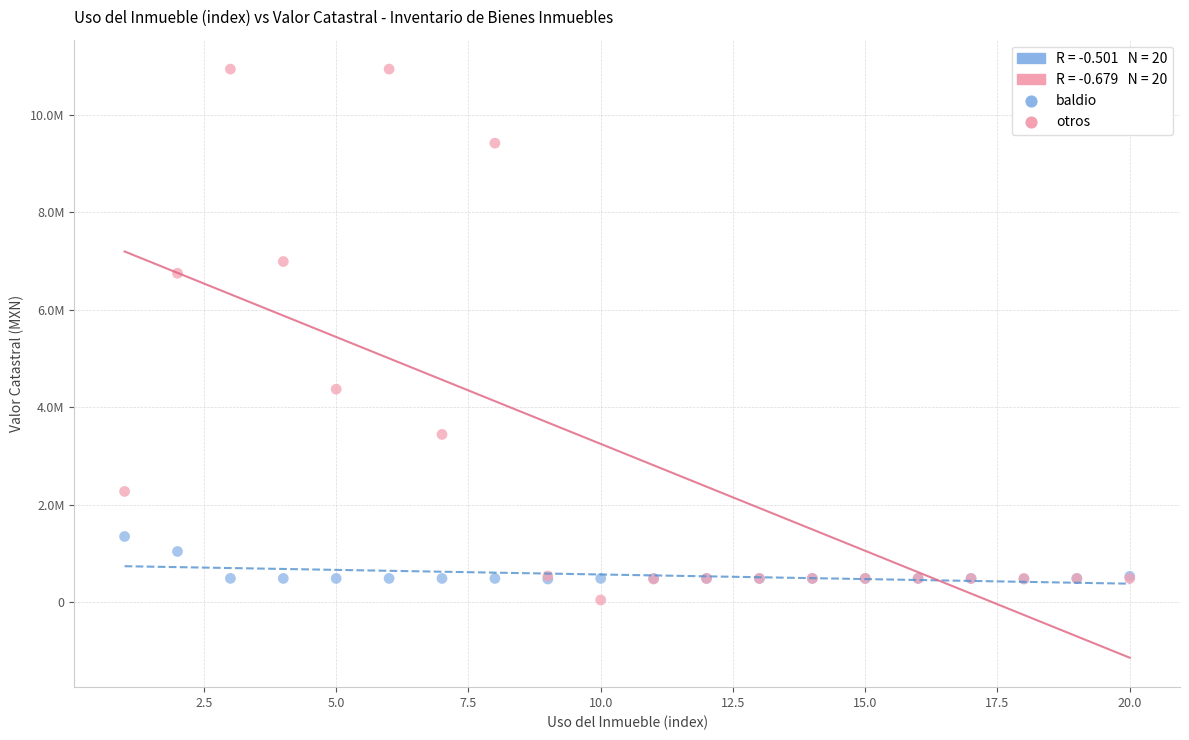

Which series reaches the maximum Y coordinate?

otros